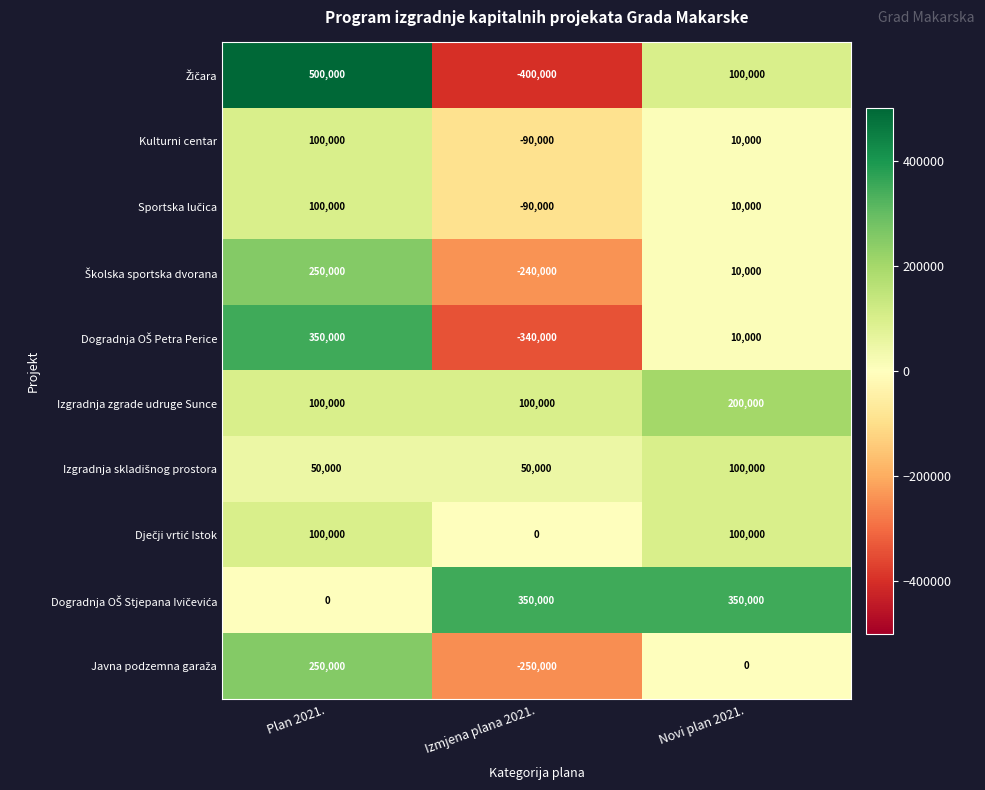

At how many categories does at least one series exceed 14942?

3